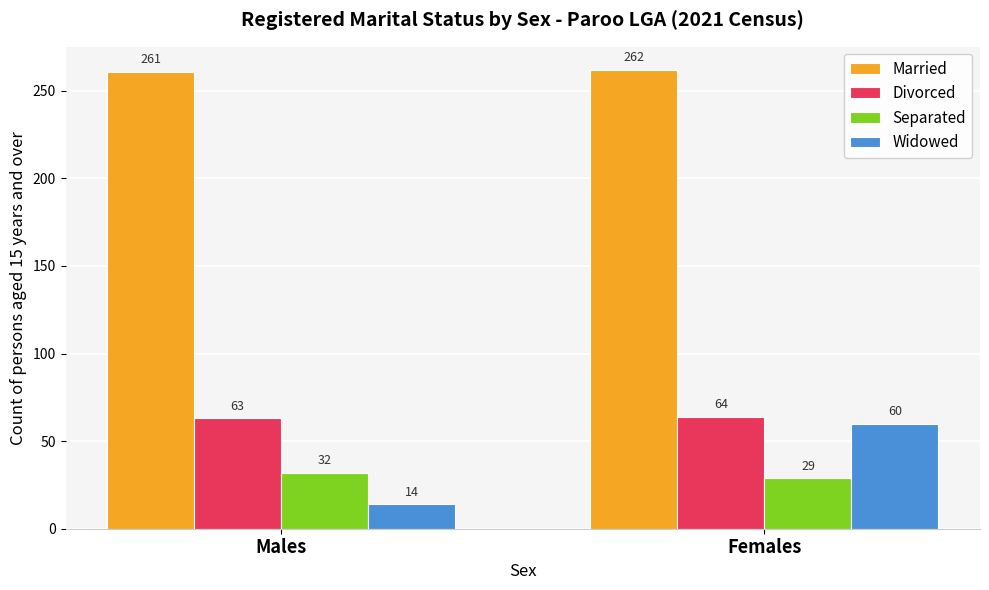

List the labels in order of Separated value, largest first.

Males, Females